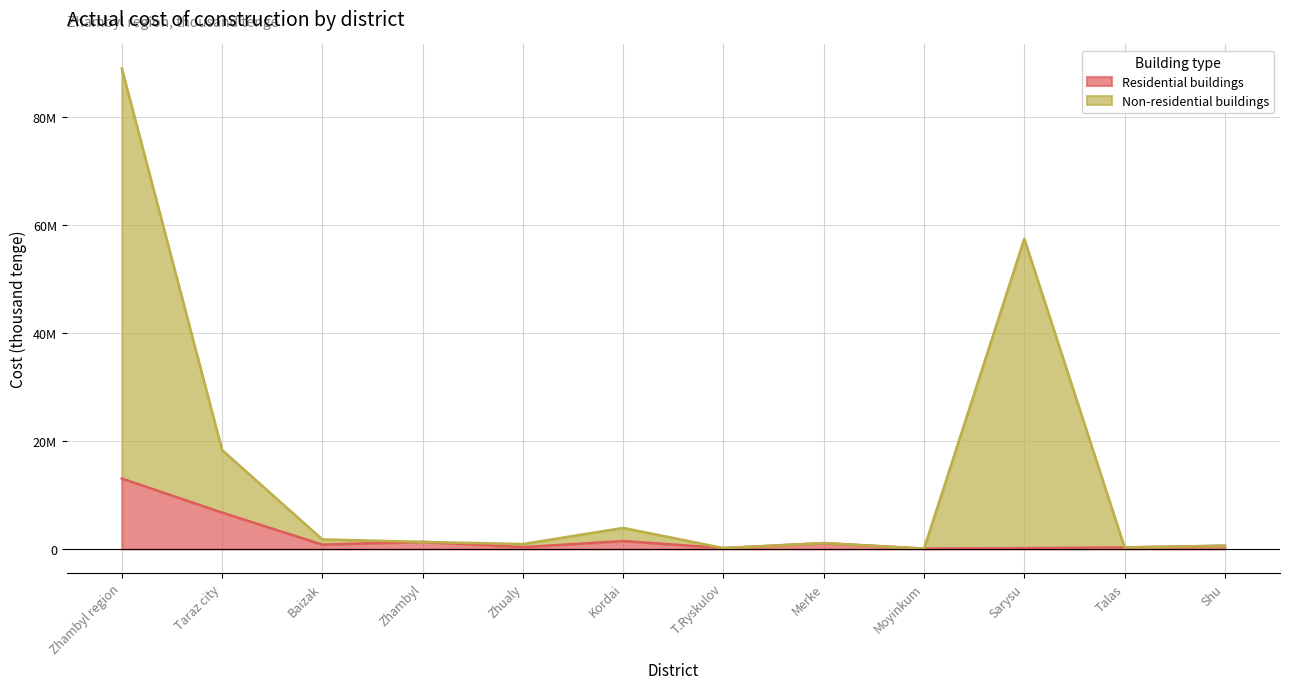

True or false: Non-residential buildings and Residential buildings cross at least once.

False